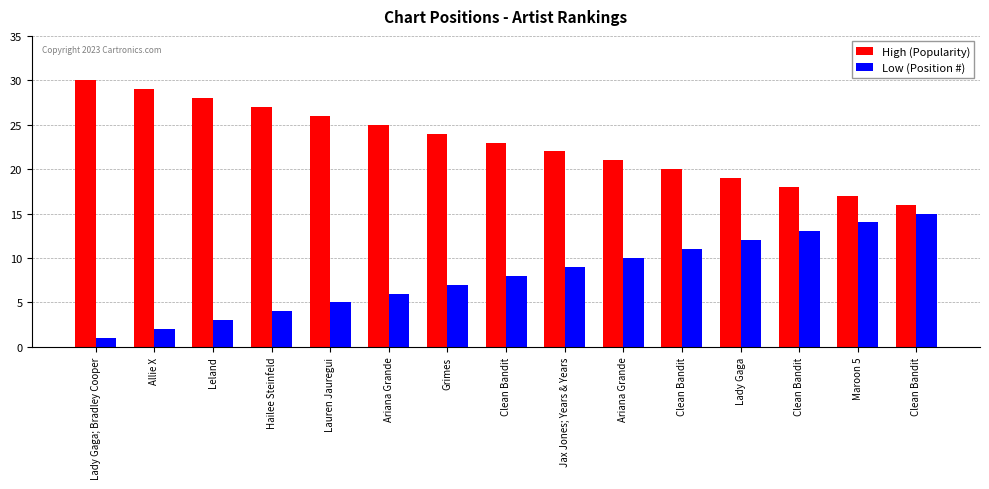

At Clean Bandit, list the series in order from smallest to largest.

Low (Position #), High (Popularity)